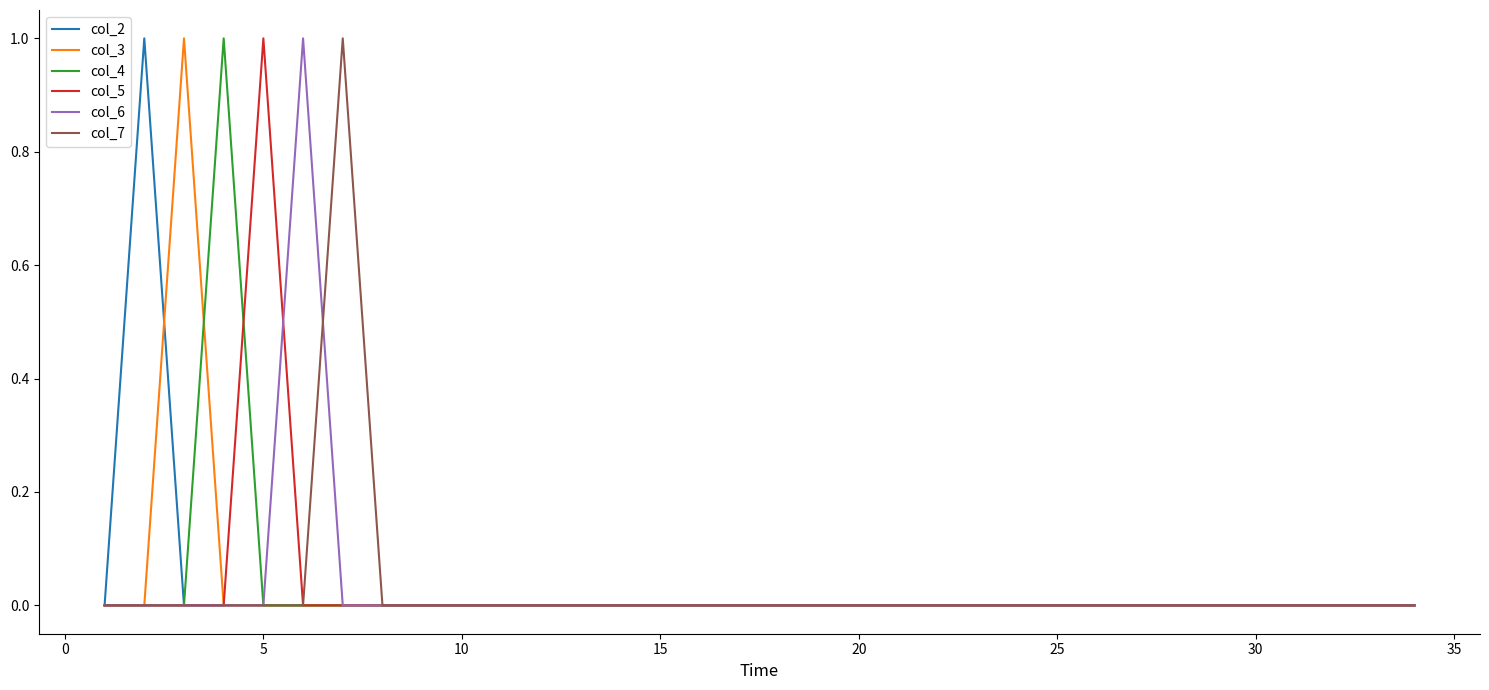

How many col_3 values are between 0 and 1?

34